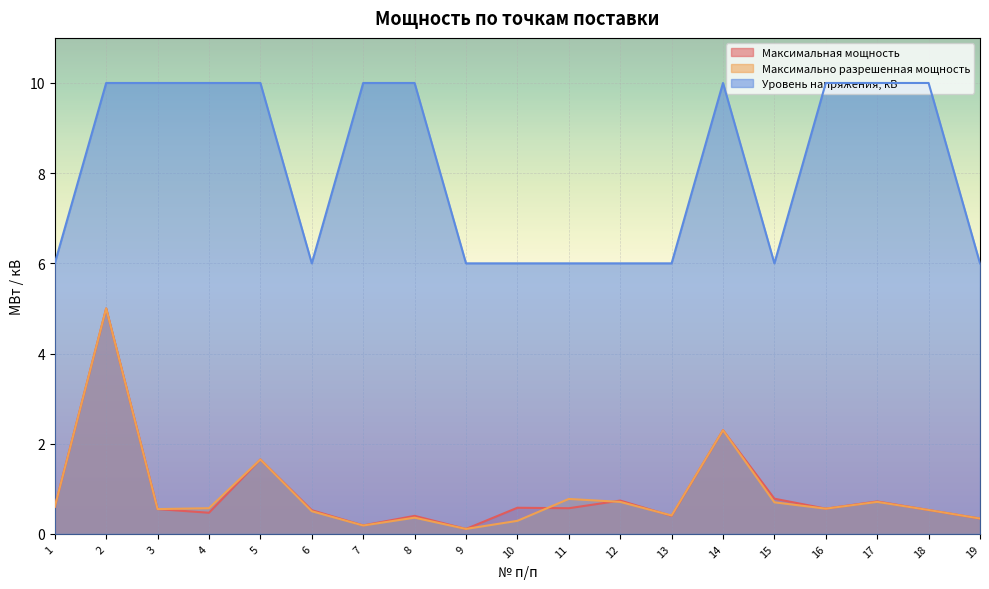

At which label is Максимальная мощность closest to 2?

14